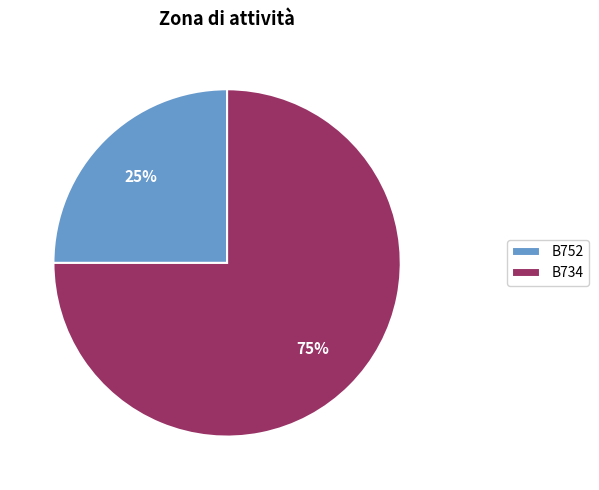

To the nearest percent, what is the difference between the largest and smallest slice percentages?

50%